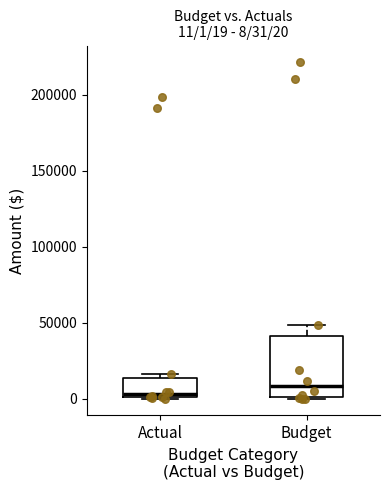

Which box's median line is the lowest?

Actual